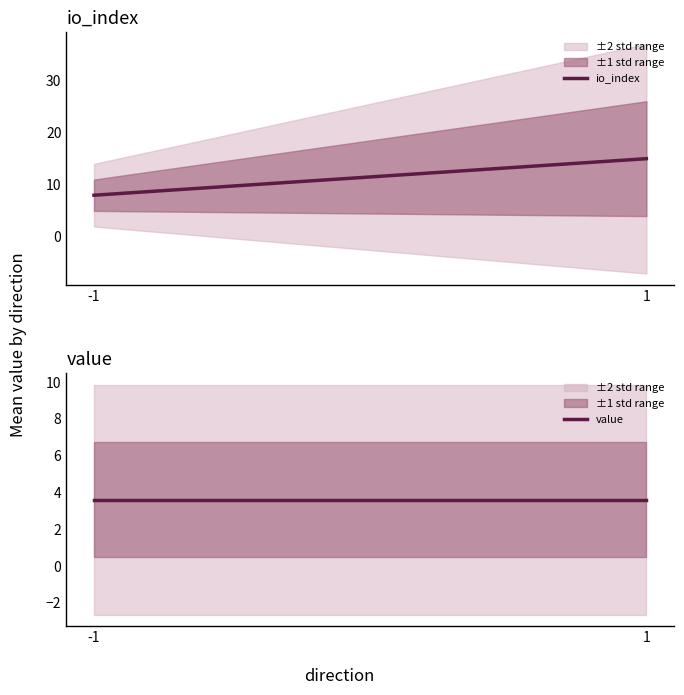

Reading right to left, what are all the values shown in this chart?

io_index: 15.0	8.0
value: 3.6	3.6